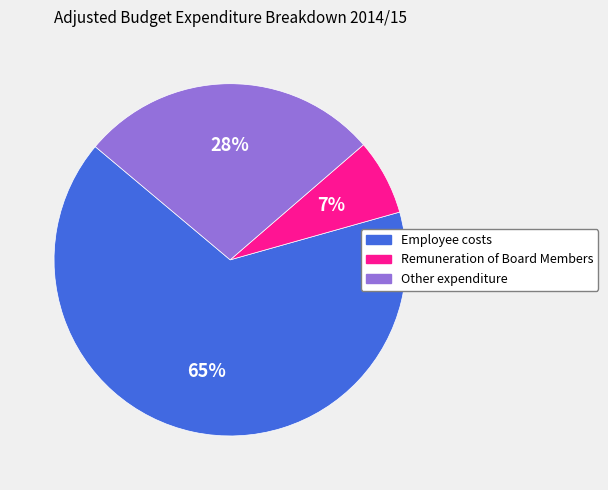

Rank the categories by value from lowest to highest.

Remuneration of Board Members, Other expenditure, Employee costs